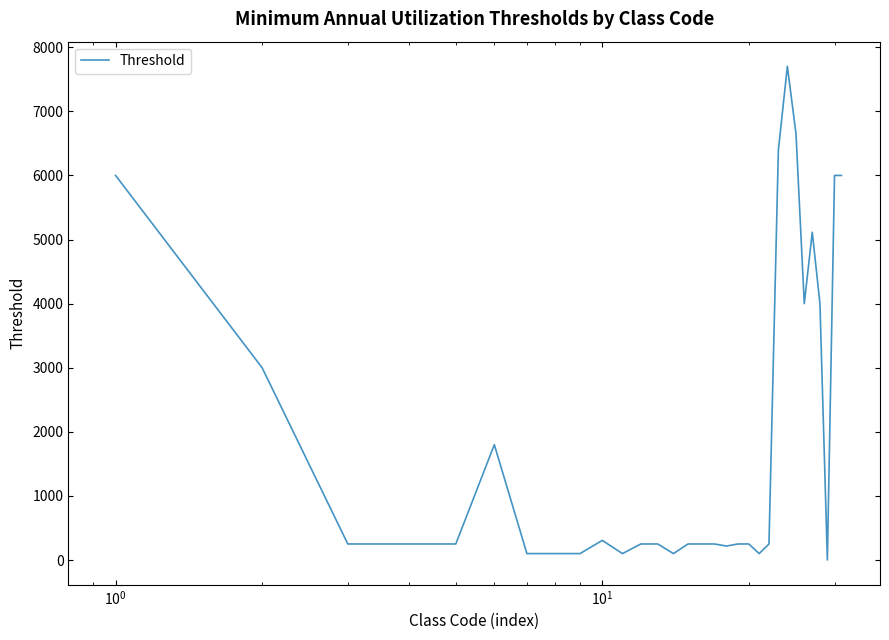

What is the maximum value shown in the chart?

7702